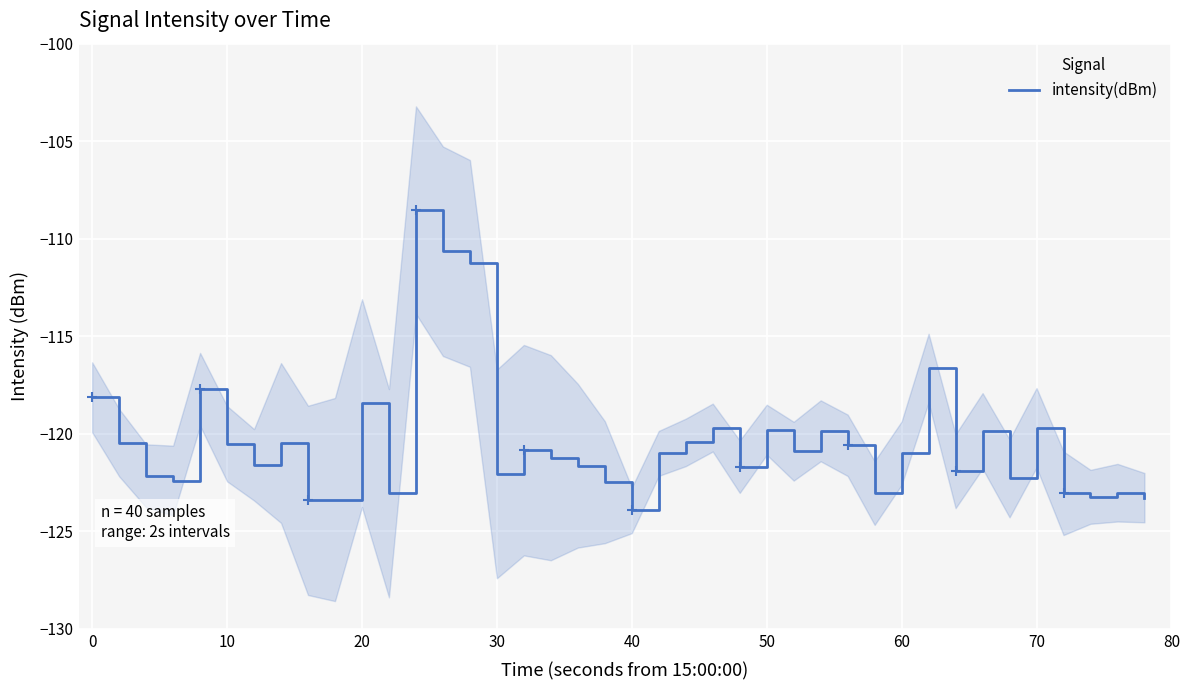

What is the maximum value shown in the chart?

-108.5